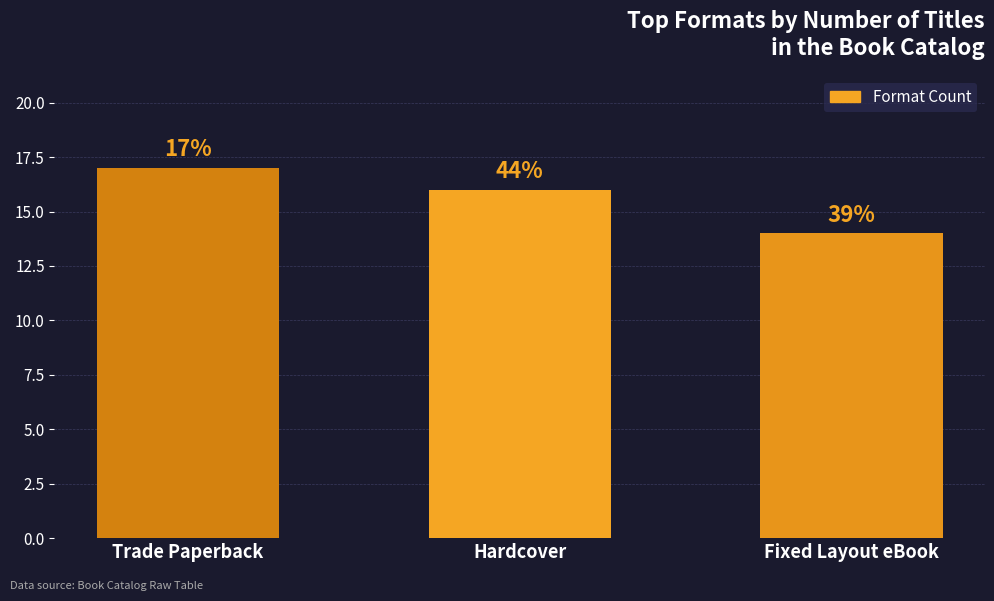

Are the bars horizontal?

No